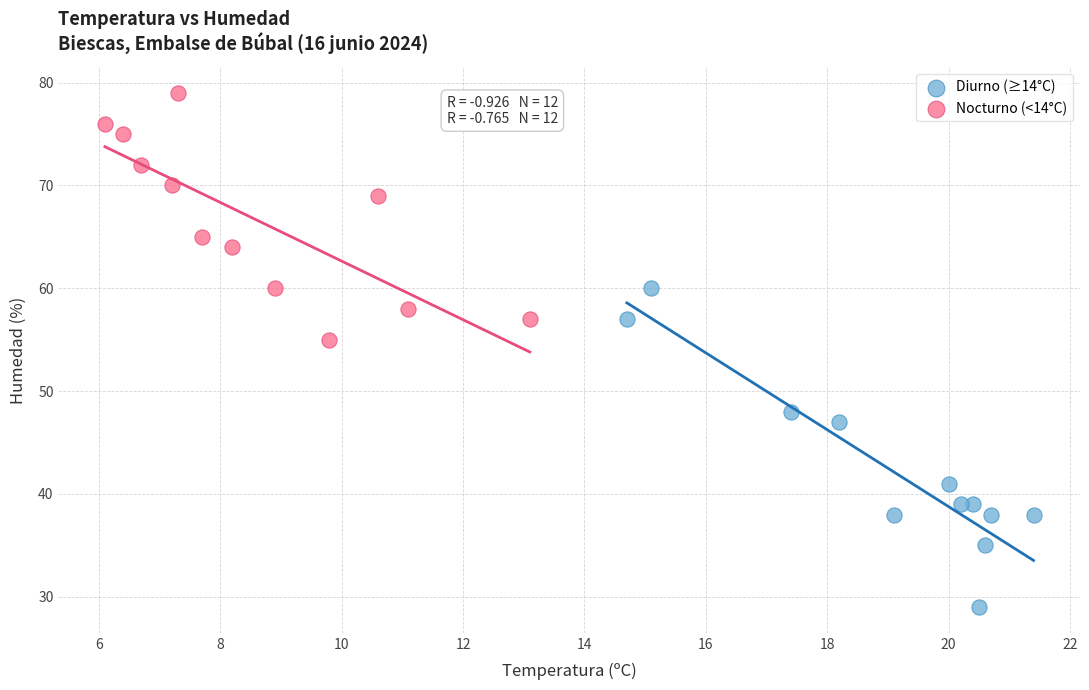

Which series contains the lowest Y value?

Diurno (≥14°C)